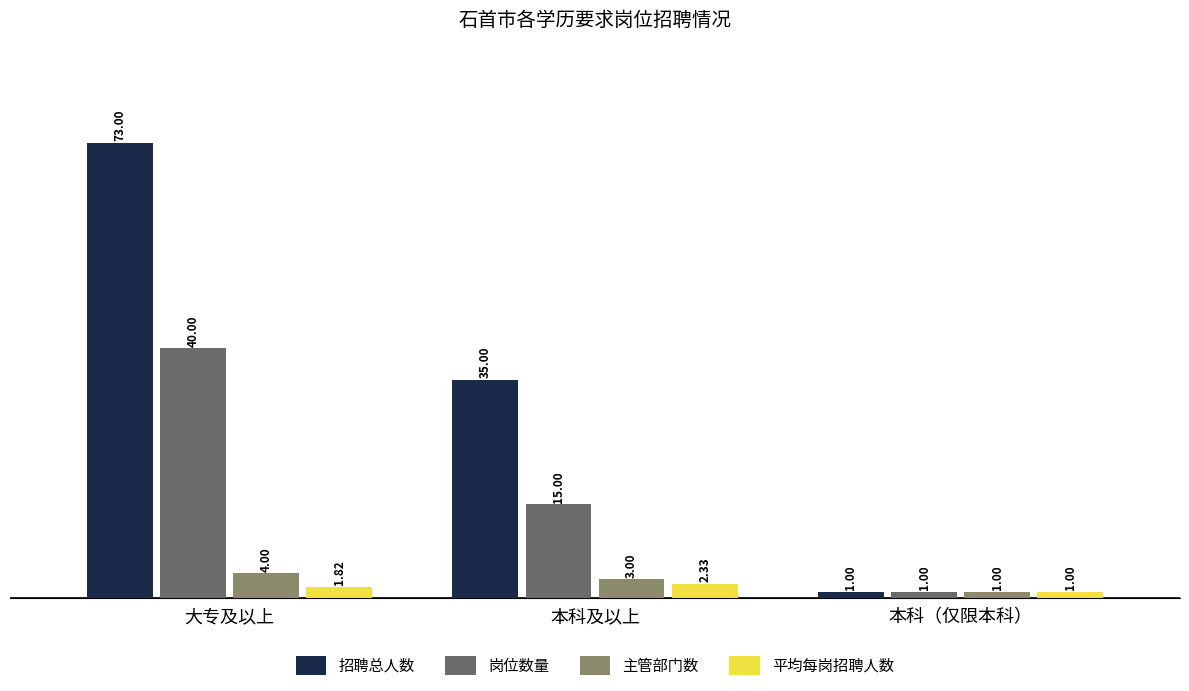

What is the value of the 主管部门数 bar at the 1st from the left?

4.0